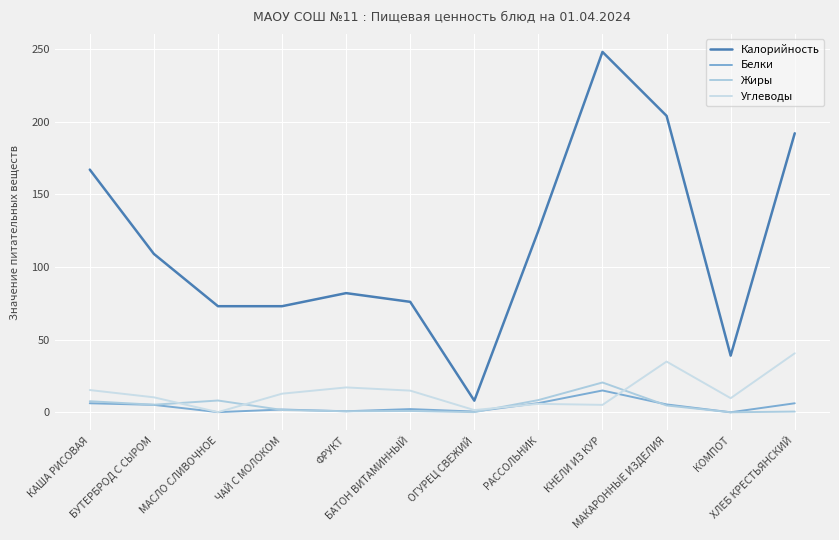

Is the value of Жиры at БУТЕРБРОД С СЫРОМ greater than the value of Калорийность at МАКАРОННЫЕ ИЗДЕЛИЯ?

No